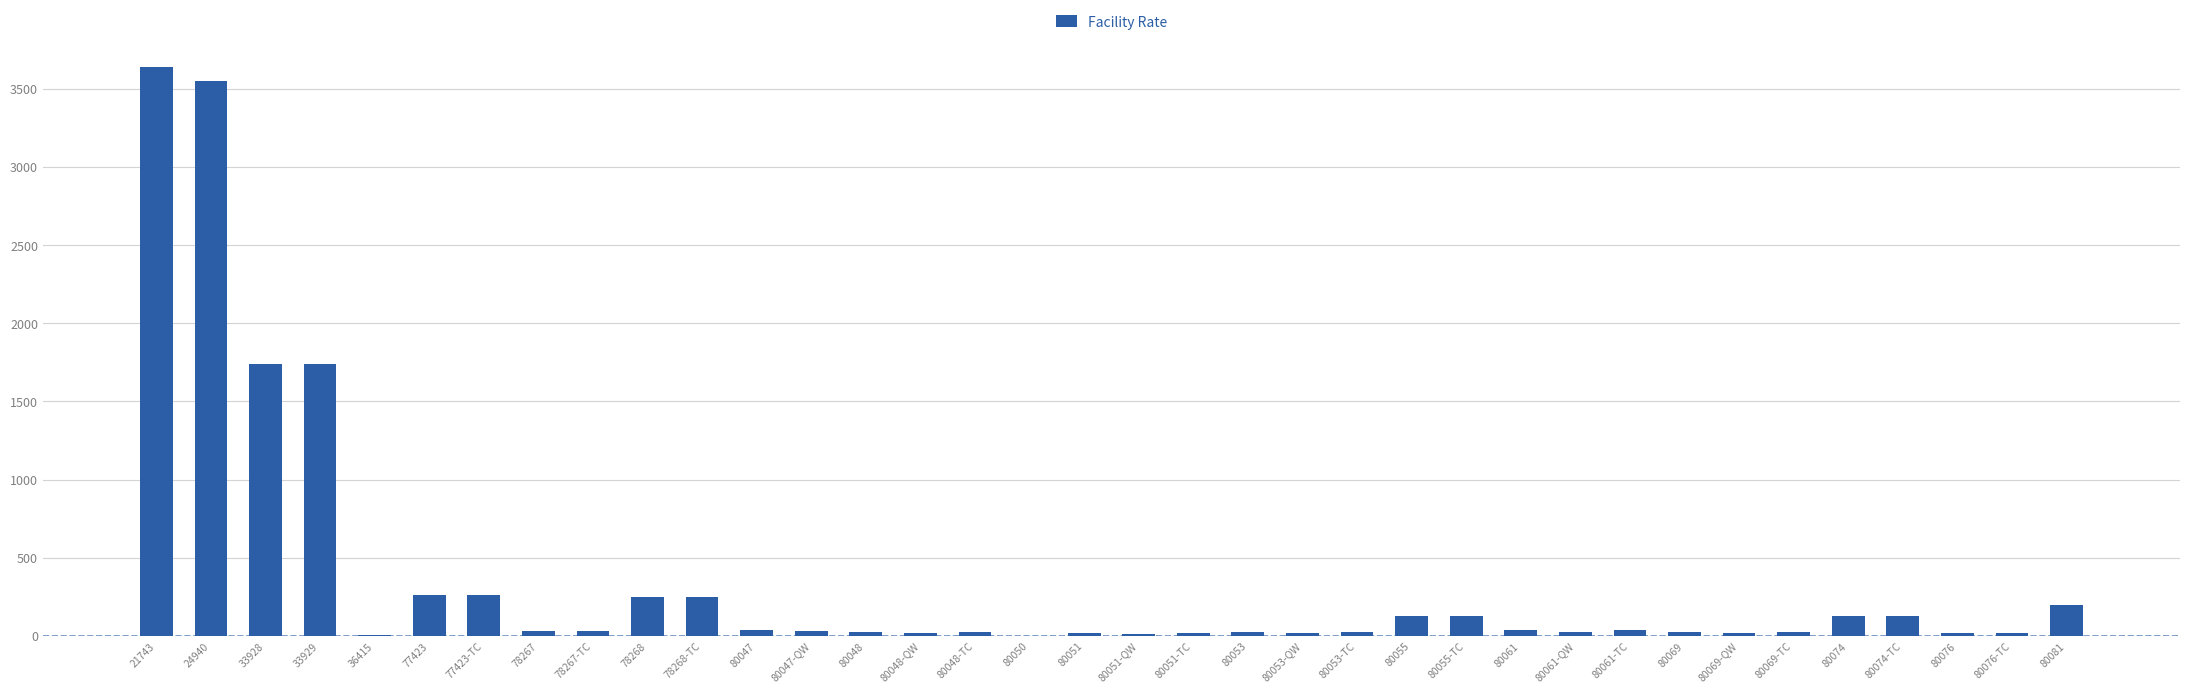

What is the change in value from 80061-TC to 80074?

+90.7